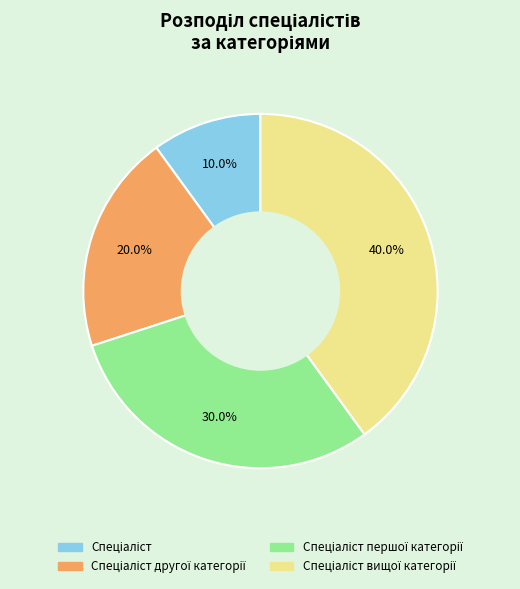

How many slices are in this pie chart?

4